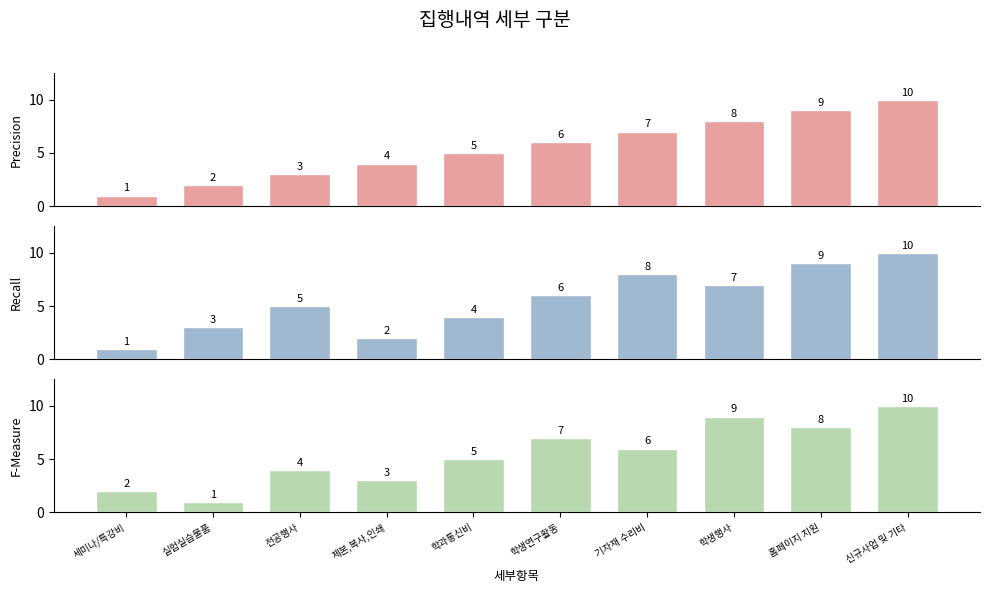

What position from the right is 학생연구활동?

5